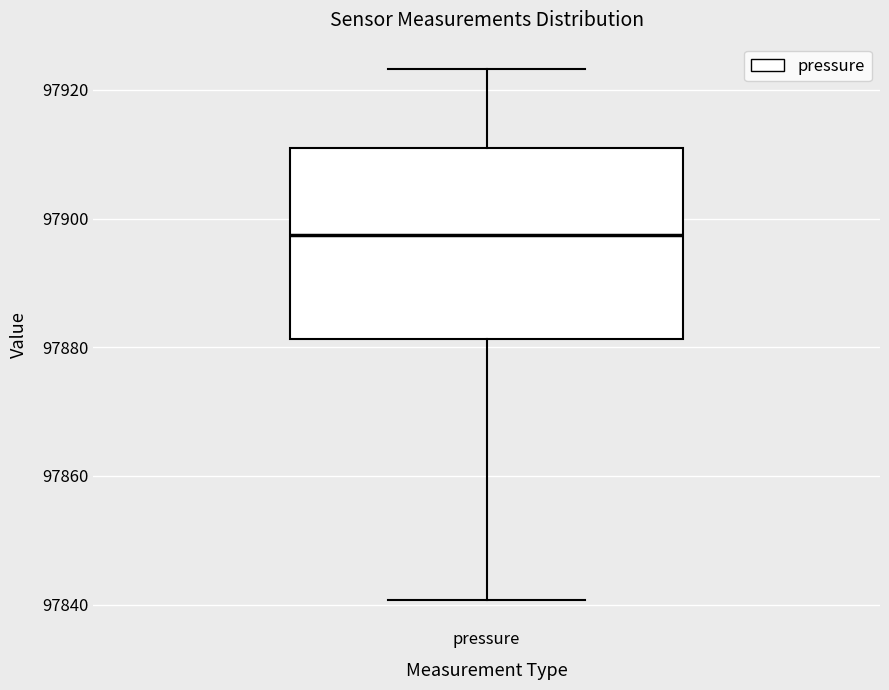

Read this box plot against the y-axis: the position of the median line, the range covered by the box, and the ends of both whiskers. The values are not printed on the chart, so give them approximately, as read against the axis.

median 97898, box 97882 to 97910, whiskers 97840 to 97924